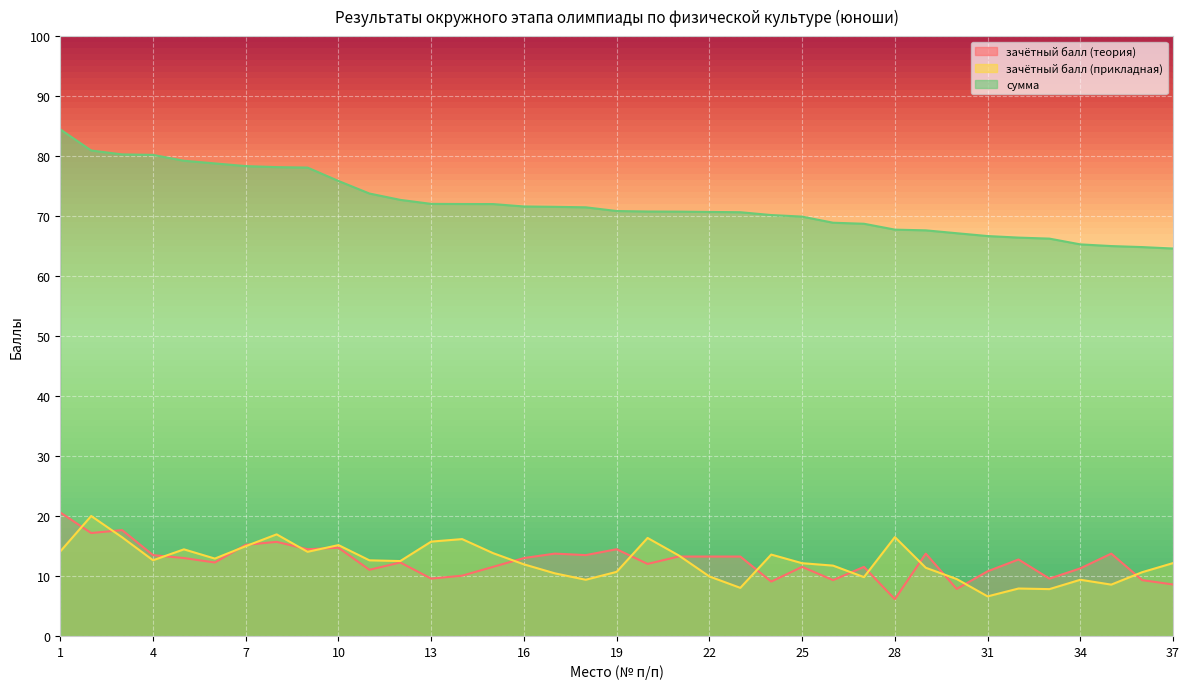

Reading right to left, extract all data points from this chart.

зачётный балл (теория): 37=8.6	36=9.3	35=13.7	34=11.3	33=9.6	32=12.8	31=10.8	30=7.8	29=13.7	28=6.1	27=11.5	26=9.3	25=11.5	24=9.1	23=13.2	22=13.2	21=13.2	20=12.0	19=14.5	18=13.5	17=13.7	16=13.0	15=11.5	14=10.1	13=9.6	12=12.2	11=11.0	10=14.7	9=14.5	8=15.7	7=15.2	6=12.2	5=13.0	4=13.5	3=17.6	2=17.2	1=20.6
зачётный балл (прикладная): 37=12.2	36=10.6	35=8.6	34=9.4	33=7.8	32=7.9	31=6.6	30=9.5	29=11.4	28=16.5	27=9.8	26=11.7	25=12.1	24=13.6	23=8.0	22=9.9	21=13.4	20=16.3	19=10.7	18=9.4	17=10.4	16=11.9	15=13.8	14=16.1	13=15.7	12=12.5	11=12.6	10=15.2	9=14.0	8=16.9	7=15.0	6=12.9	5=14.4	4=12.6	3=16.4	2=20.0	1=14.1
сумма: 37=64.6	36=64.8	35=65.0	34=65.3	33=66.2	32=66.4	31=66.7	30=67.1	29=67.6	28=67.7	27=68.7	26=68.9	25=69.9	24=70.2	23=70.6	22=70.7	21=70.7	20=70.8	19=70.8	18=71.5	17=71.5	16=71.6	15=72.0	14=72.0	13=72.0	12=72.7	11=73.8	10=75.8	9=78.1	8=78.2	7=78.3	6=78.8	5=79.2	4=80.2	3=80.3	2=80.9	1=84.5